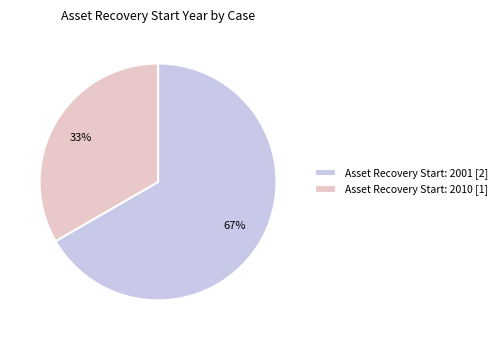

Is the sum of Asset Recovery Start: 2001 [2] and Asset Recovery Start: 2010 [1] greater than half?

Yes